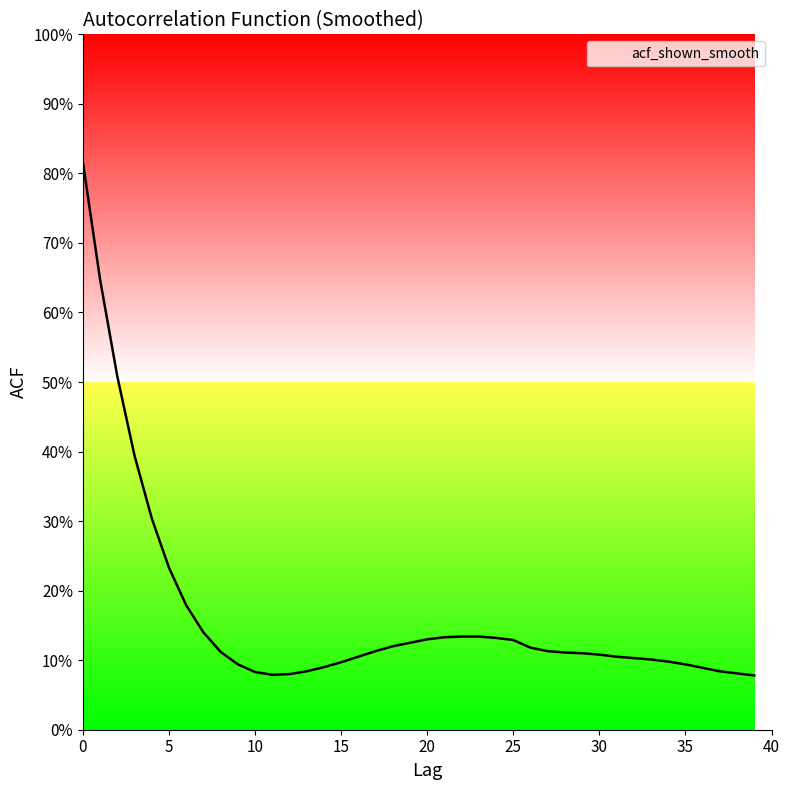

Does the chart display data point markers on the line(s)?

No